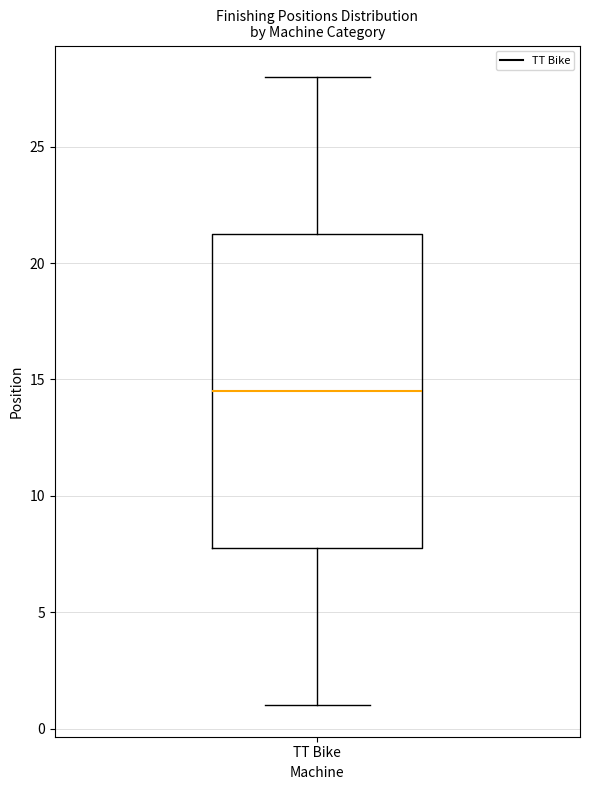

Read this box plot against the y-axis: the position of the median line, the range covered by the box, and the ends of both whiskers. The values are not printed on the chart, so give them approximately, as read against the axis.

median 14.5, box 8.0 to 21.5, whiskers 1.0 to 28.0